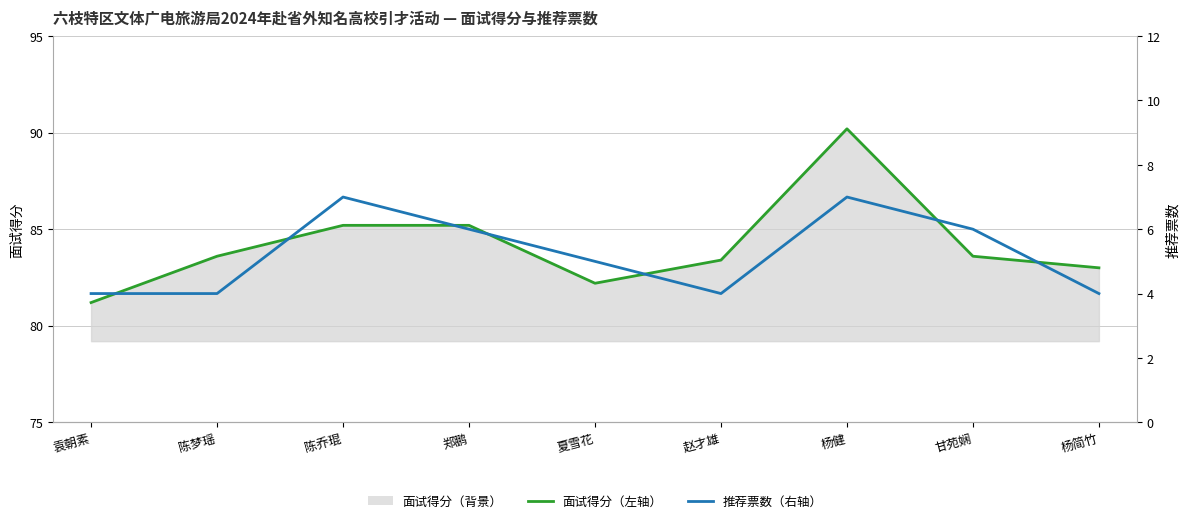

Reading left to right, transcribe all the data shown in this chart.

面试得分（左轴）: 81.2	83.6	85.2	85.2	82.2	83.4	90.2	83.6	83.0
推荐票数（右轴）: 4.0	4.0	7.0	6.0	5.0	4.0	7.0	6.0	4.0